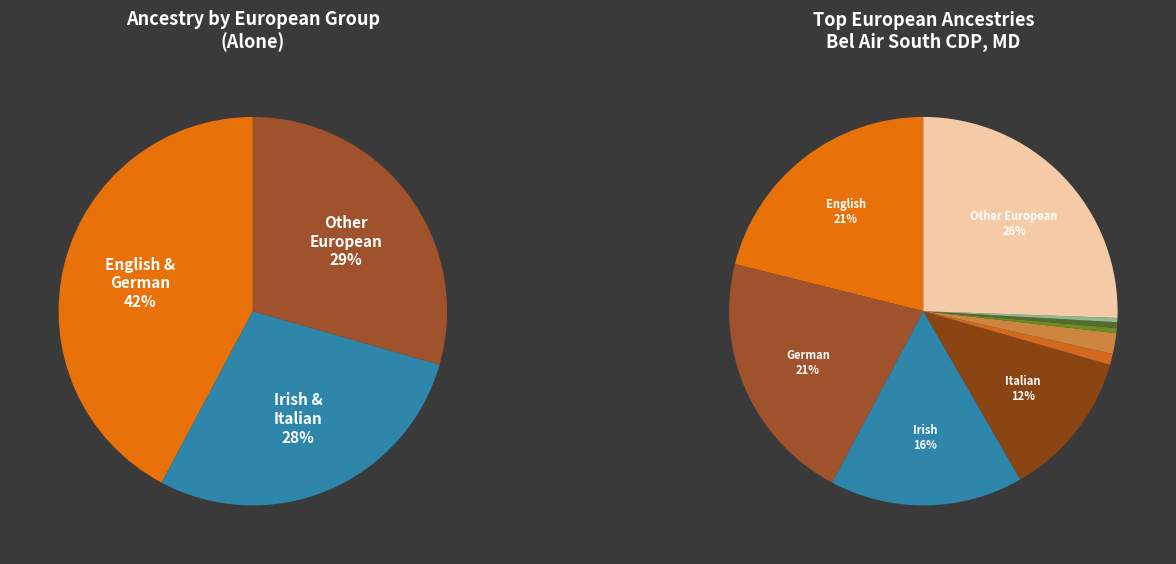

Which category has the biggest portion of the pie?

Other European